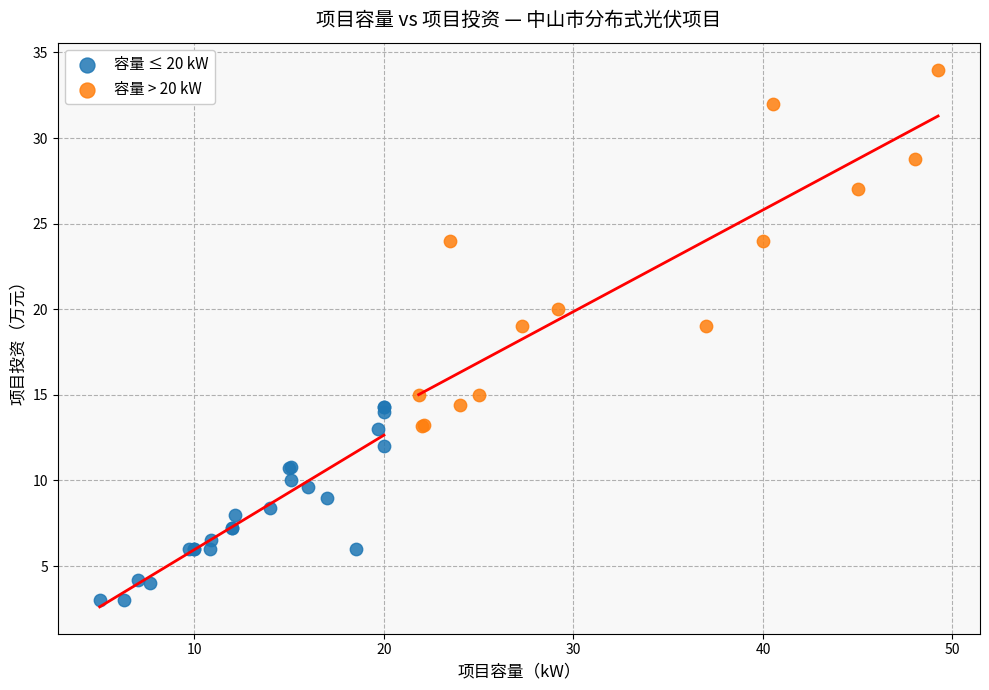

Which series has the widest spread of Y values?

容量 > 20 kW